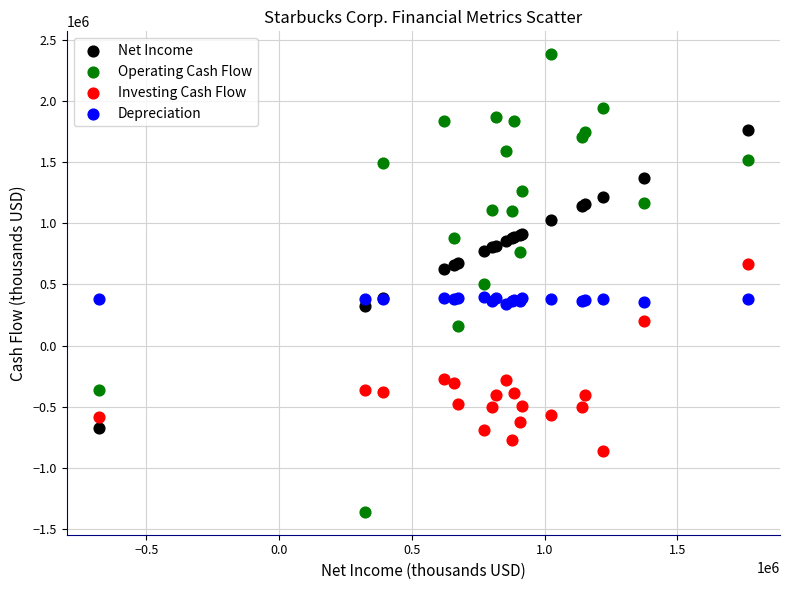

Which series contains the lowest Y value?

Operating Cash Flow